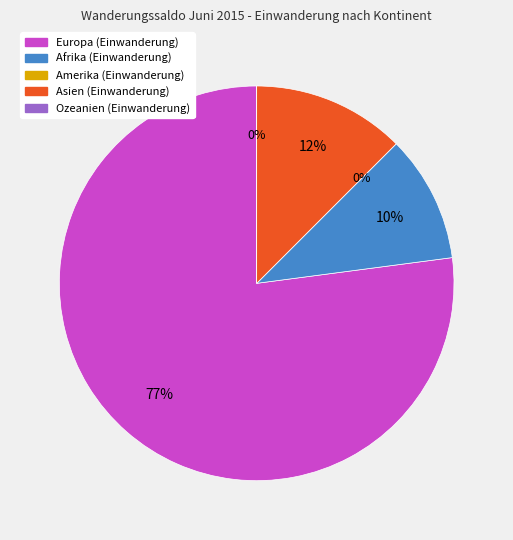

Is there any slice that represents more than half of the pie?

Yes